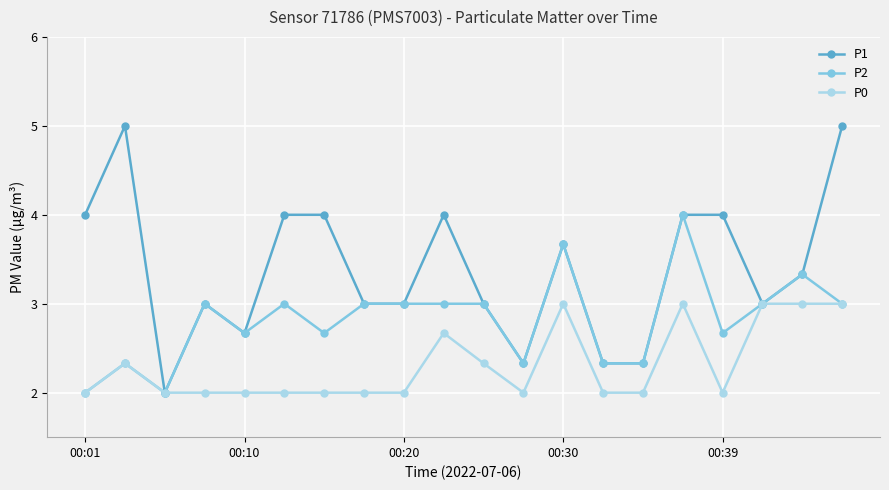

What is the value of the P2 point at the 9th from the left?

3.0